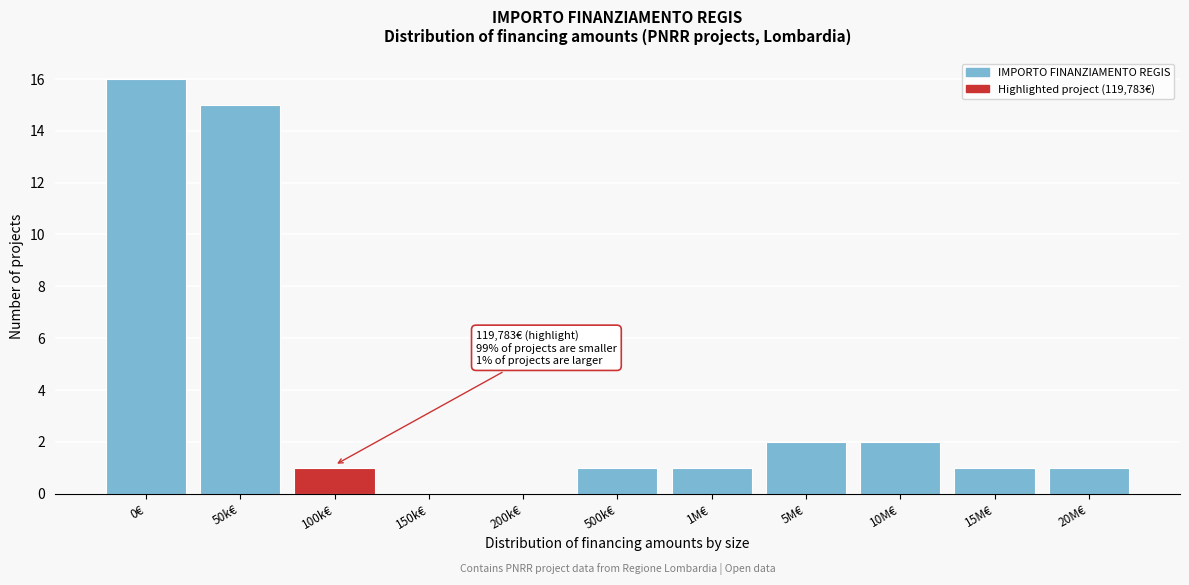

Reading right to left, transcribe all the data shown in this chart.

20M€=1	15M€=1	10M€=2	5M€=2	1M€=1	500k€=1	200k€=0	150k€=0	100k€=1	50k€=15	0€=16